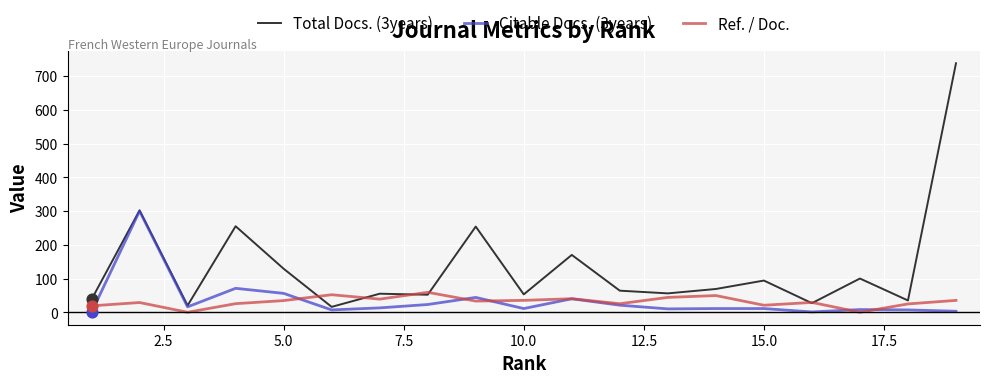

Which series has the largest total across all categories?

Total Docs. (3years)